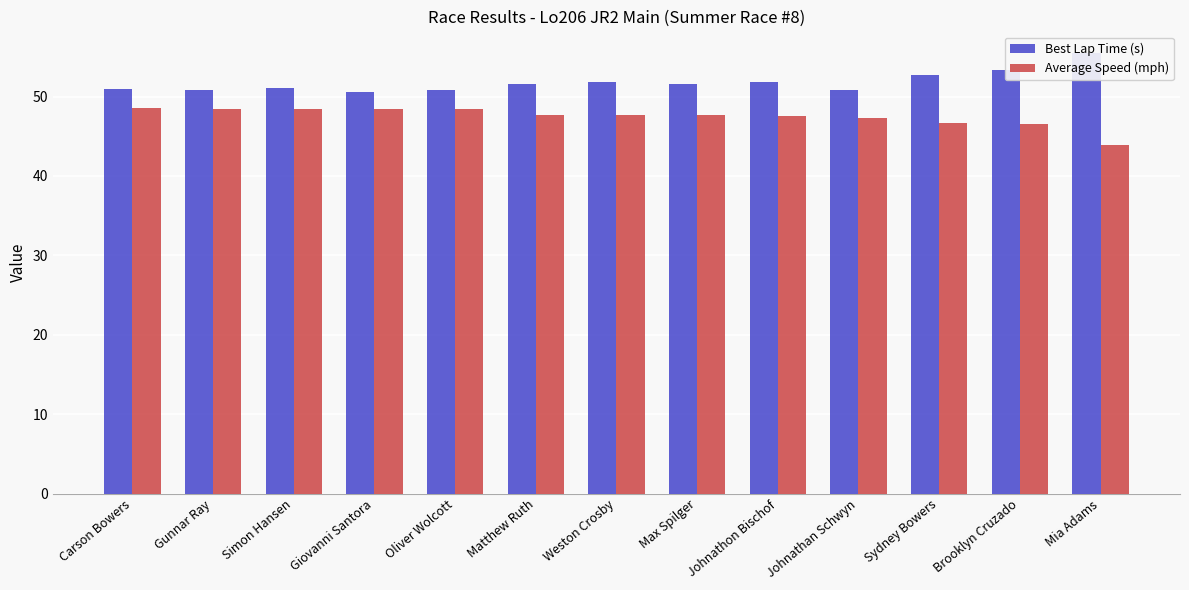

What position from the right is Sydney Bowers?

3